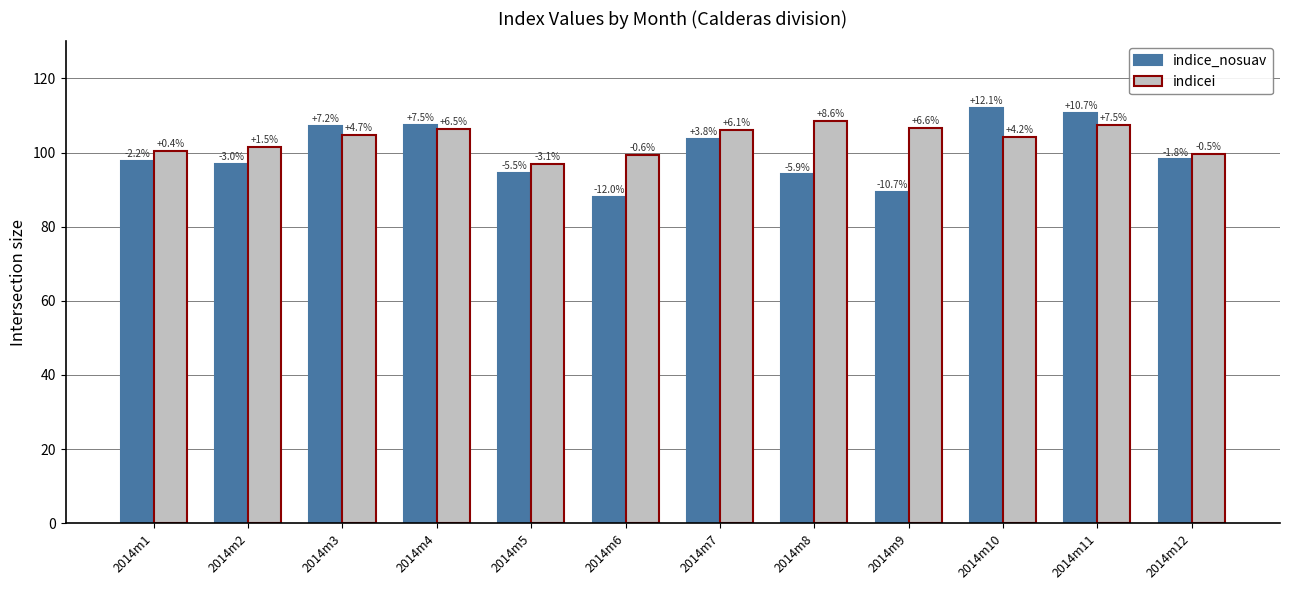

What is the difference between the maximum and second lowest values in the indicei series?

9.2